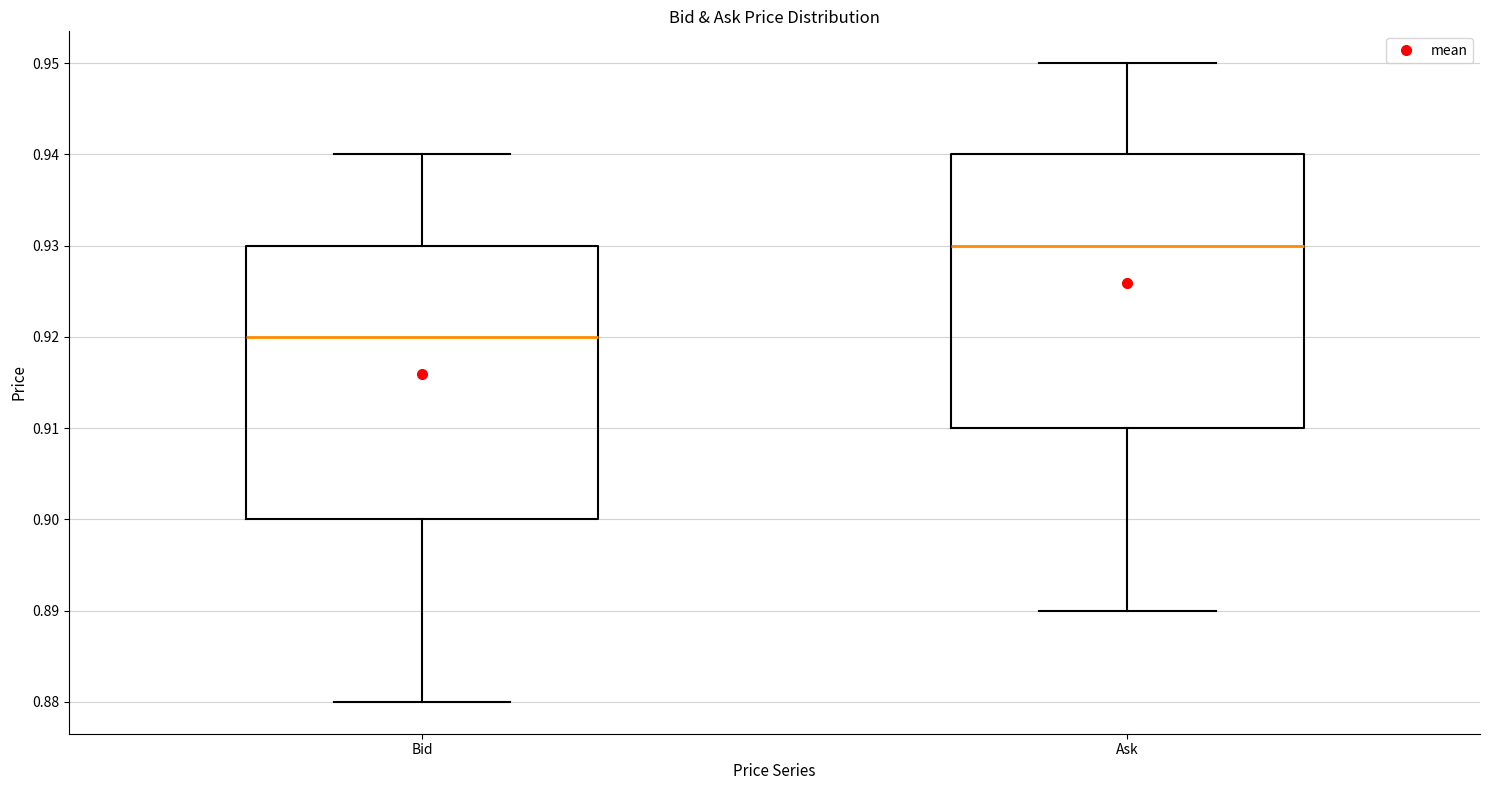

Reading left to right, read every box against the y-axis: the position of its median line, the range the box covers, and the ends of its whiskers. The values are not printed on the chart, so give them approximately, as read against the axis.

Bid: median 0.92, box 0.90 to 0.93, whiskers 0.88 to 0.94
Ask: median 0.93, box 0.91 to 0.94, whiskers 0.89 to 0.95